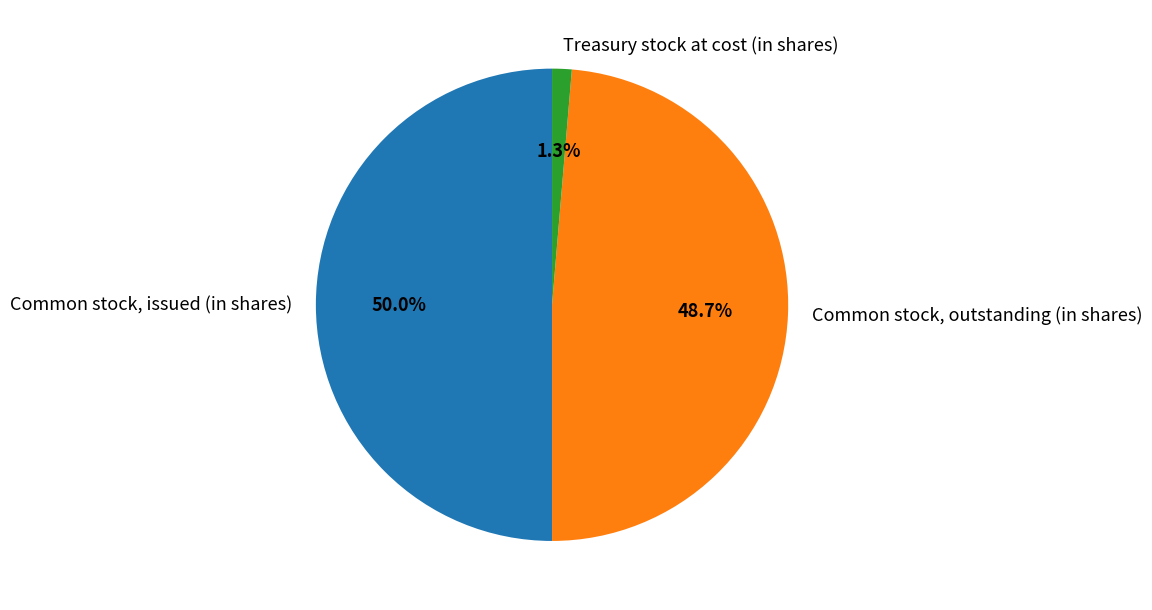

Which slice is the largest?

Common stock, issued (in shares)